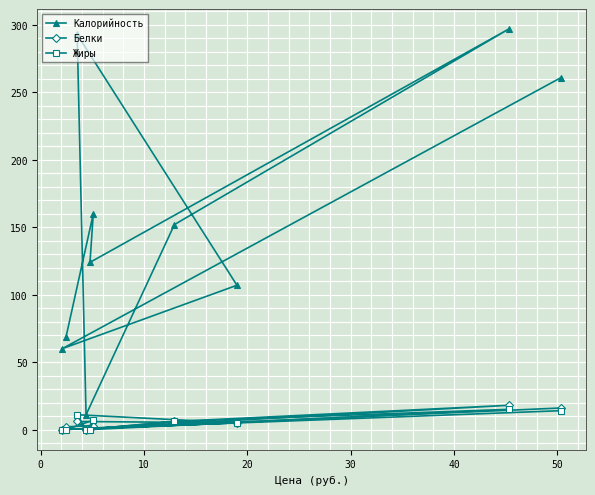

What is the maximum value for Калорийность?

297